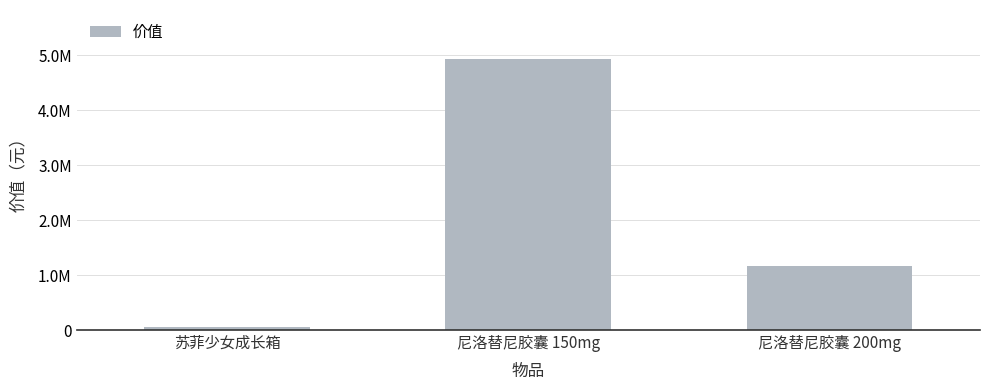

What is the label of the 3rd bar from the right?

苏菲少女成长箱